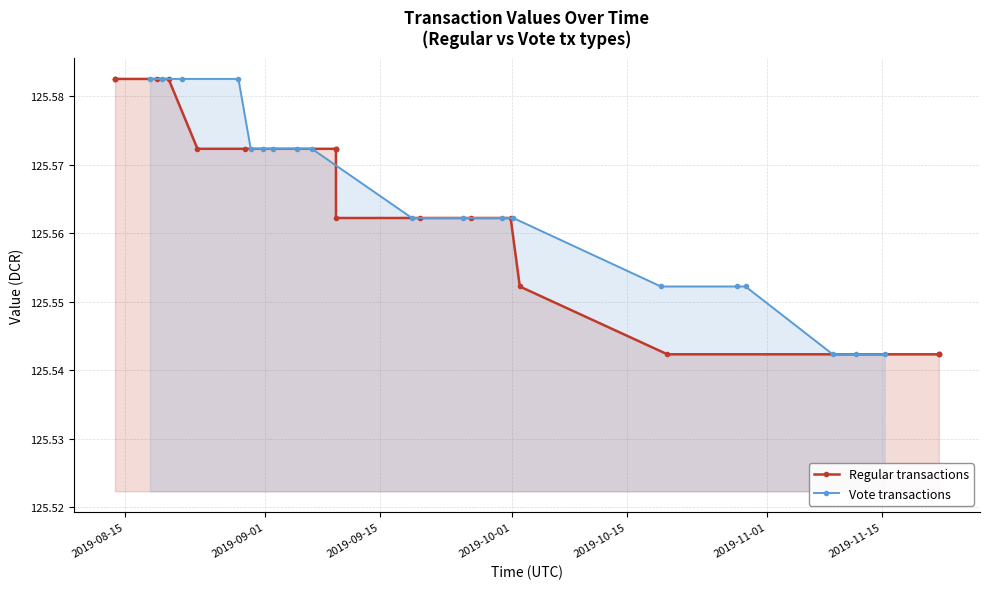

At how many categories does at least one series exceed 125?

19